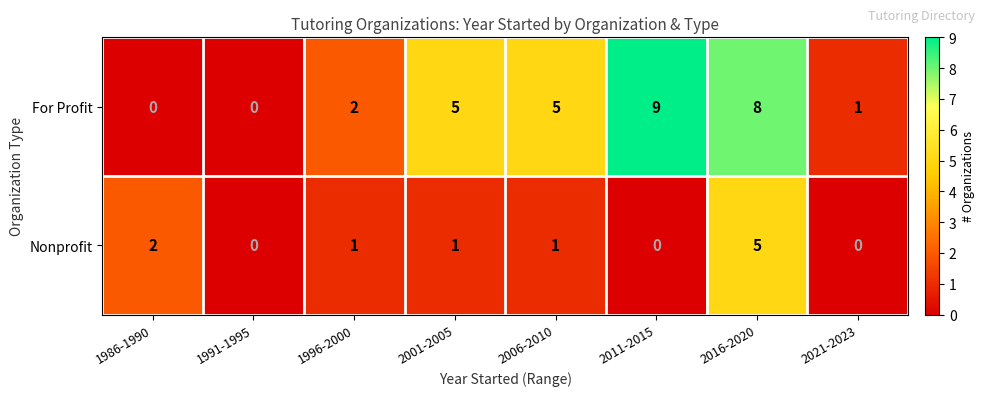

At which category is the sum across all series the highest?

2016-2020